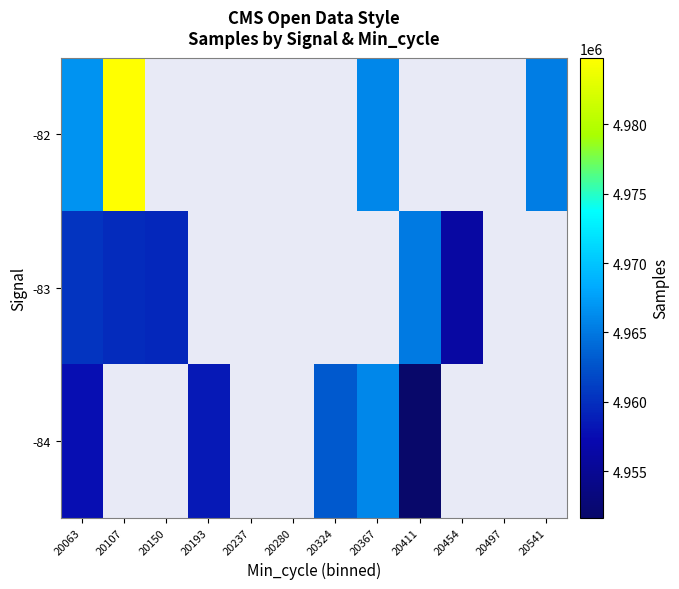

List the series in order of their overall mean, highest first.

-82, -83, -84